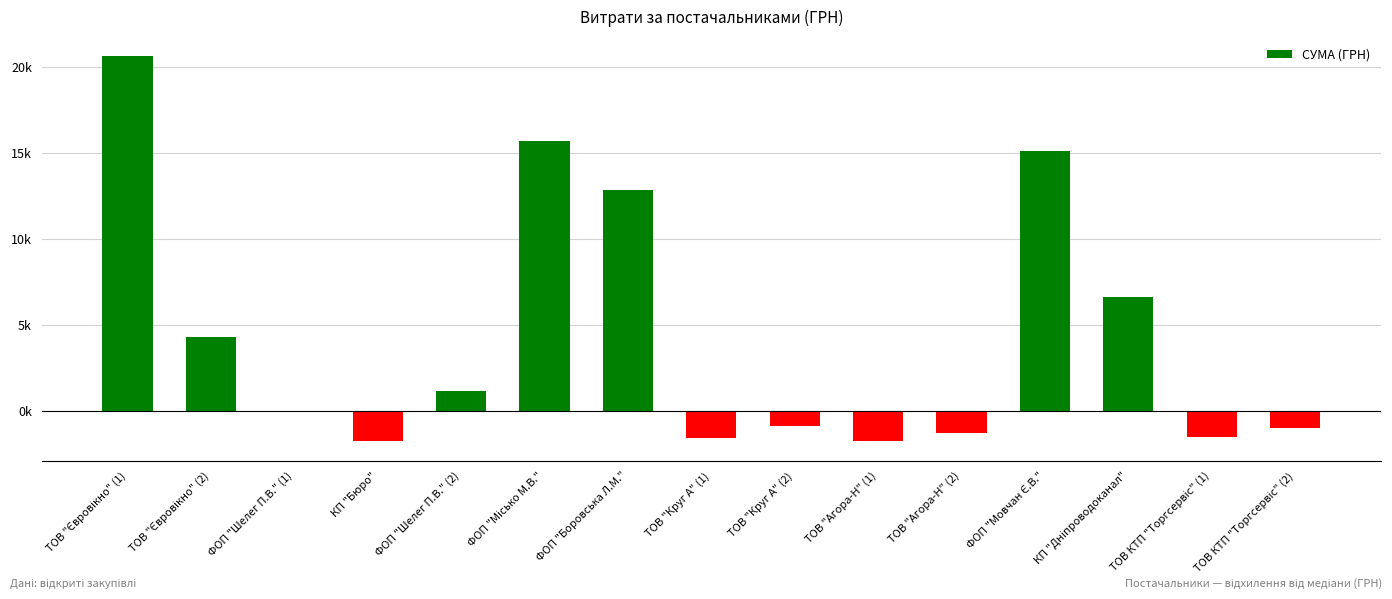

What is the value of the 10th bar from the left?

-1766.8